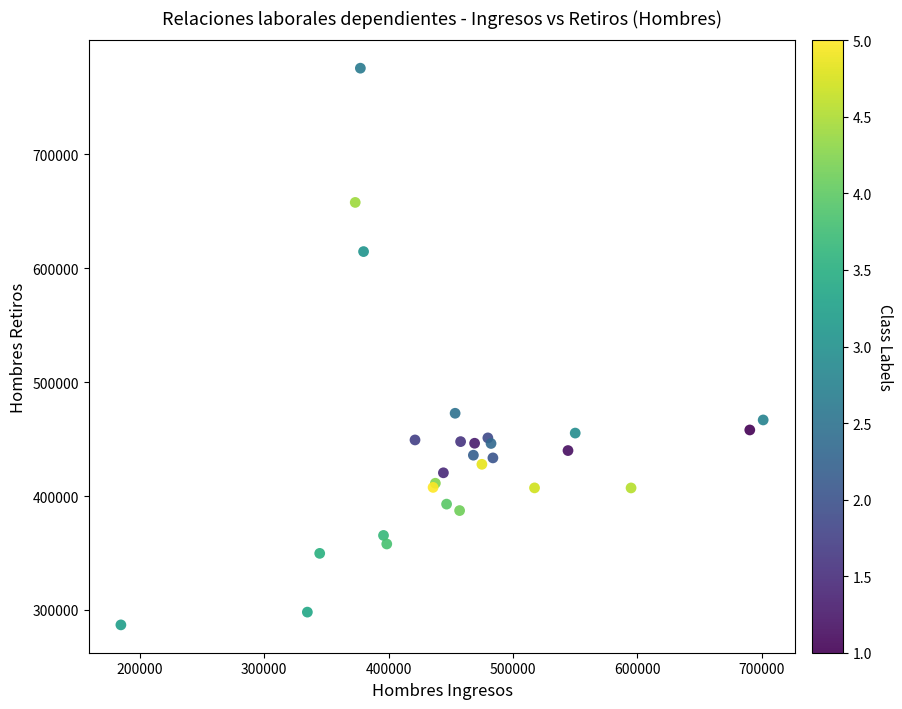

What Y value in the scatter plot is closest to 531224?

472651